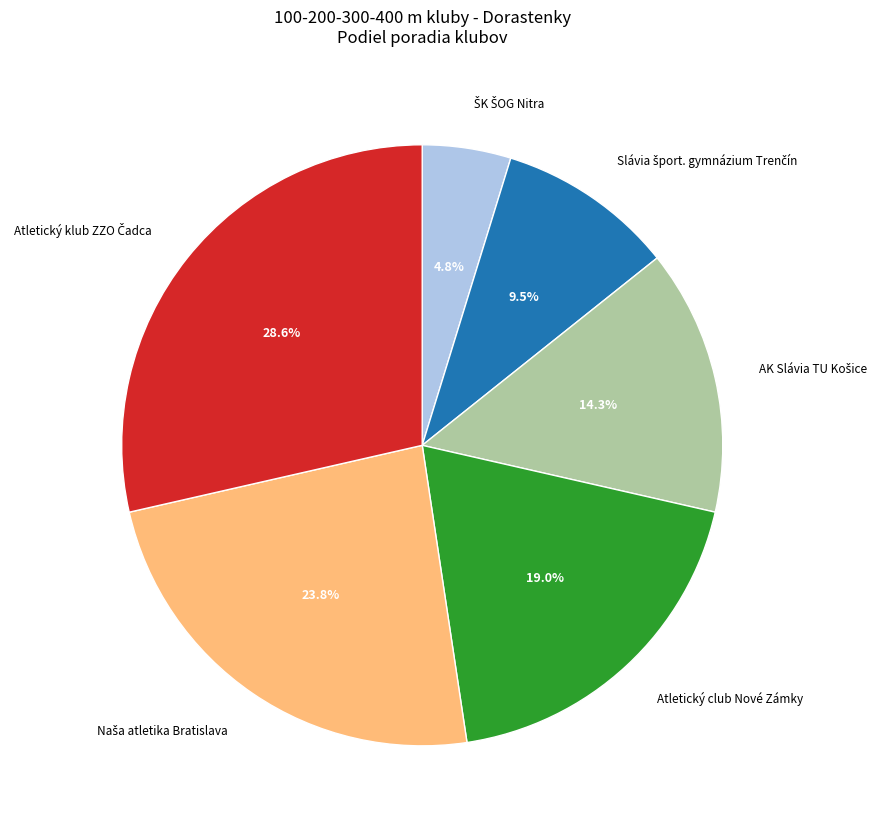

To the nearest percent, what is the average slice percentage?

17%